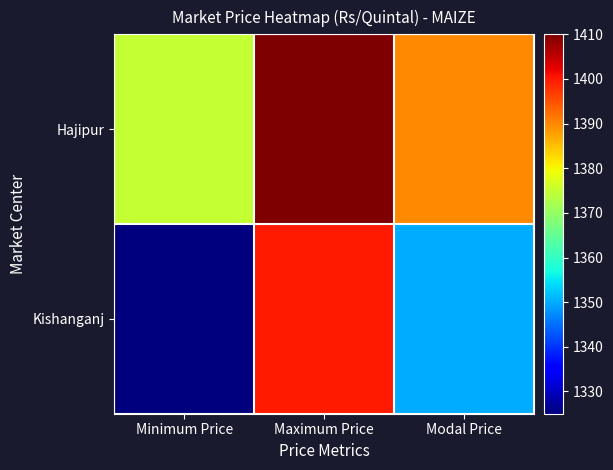

At how many categories does at least one series exceed 1357?

3